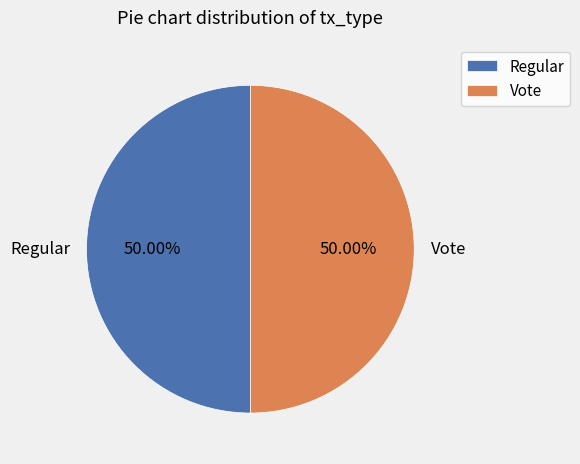

Approximately how many times larger is the value at Regular compared to Vote?

1.0